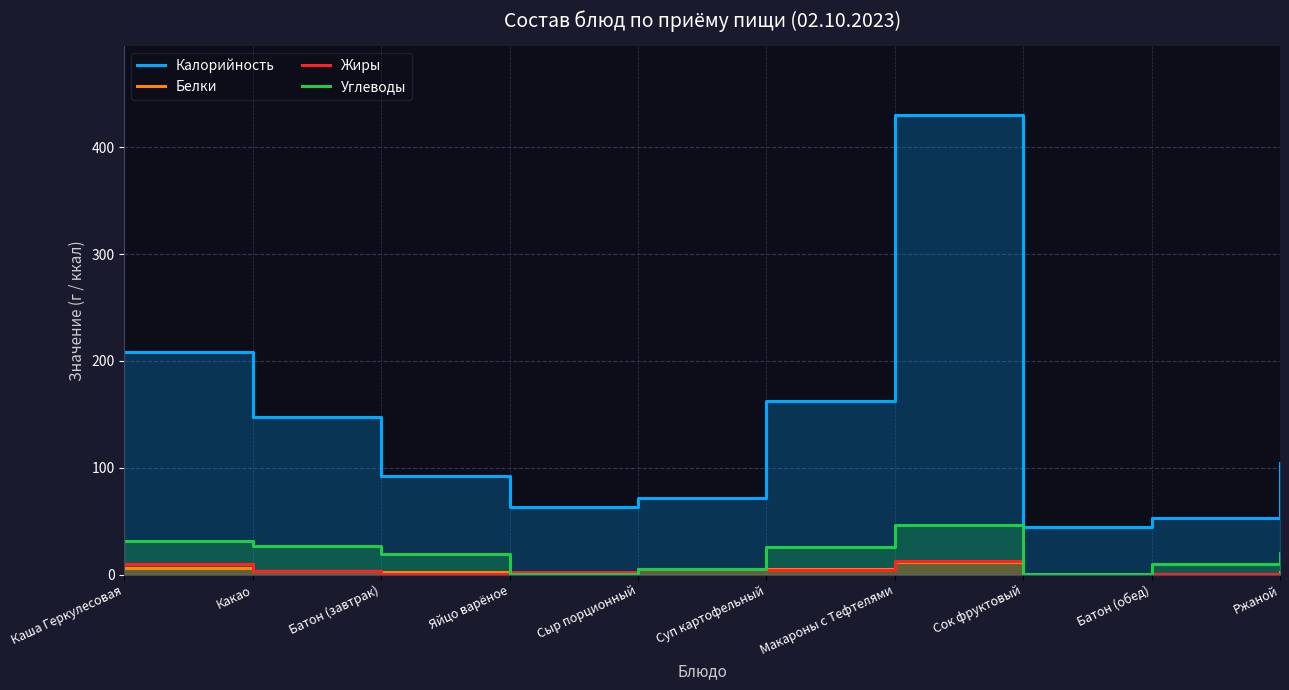

What is the sum of the Углеводы values at Какао and Ржаной?

46.9